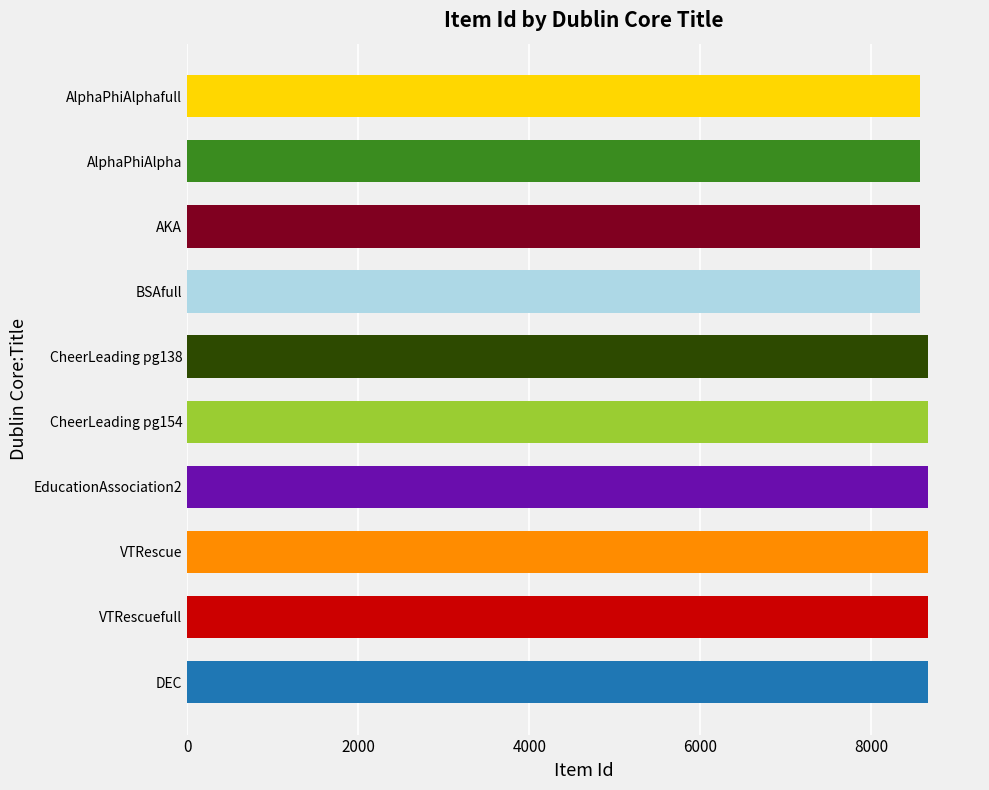

Is it true that the value at AKA is 3505?

False